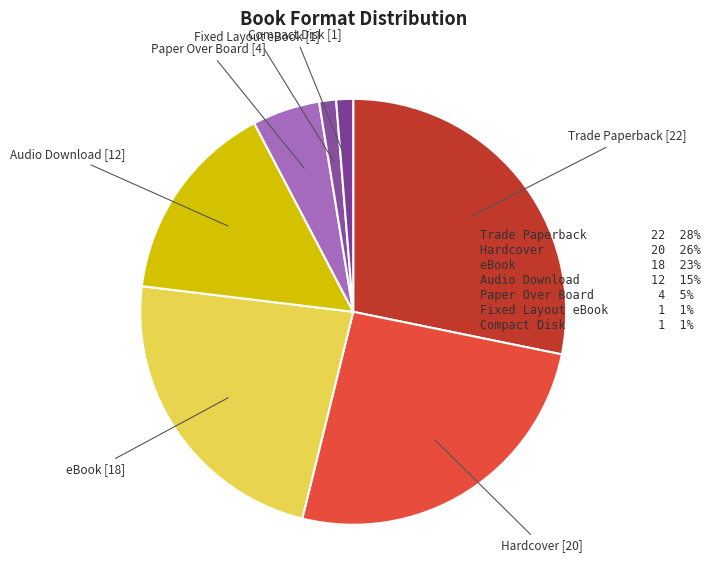

Which category has the biggest portion of the pie?

Trade Paperback